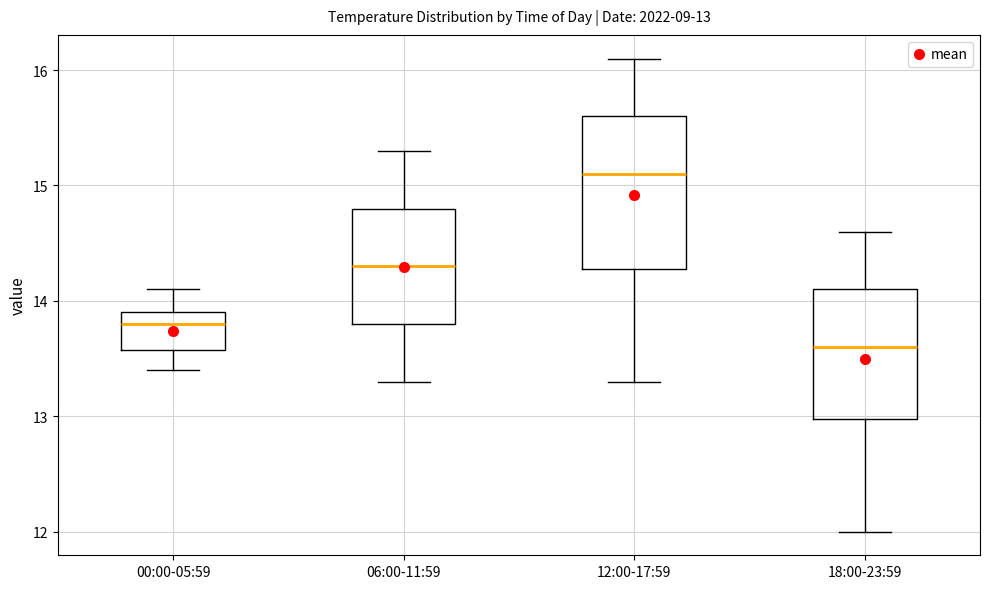

Which box is the tallest, from its lower edge to its upper edge?

12:00-17:59